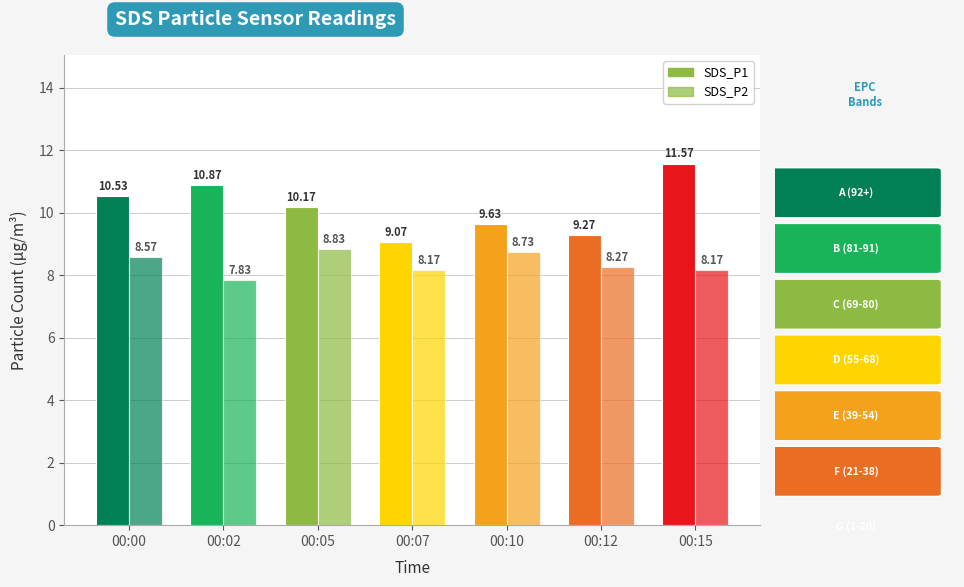

At which label does SDS_P1 first exceed 10?

00:00